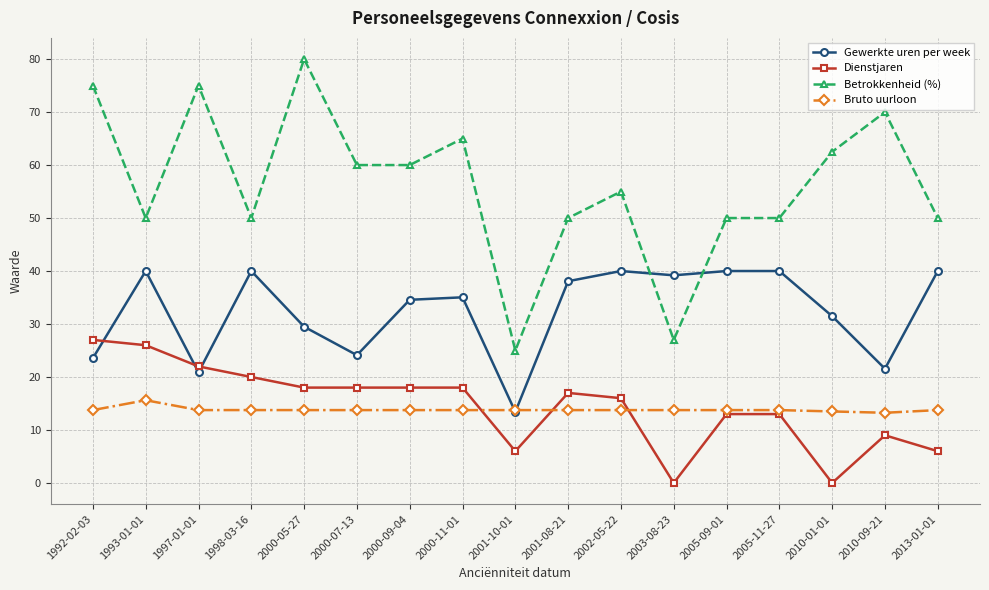

What value does the Betrokkenheid (%) series have at 2013-01-01?

50.0